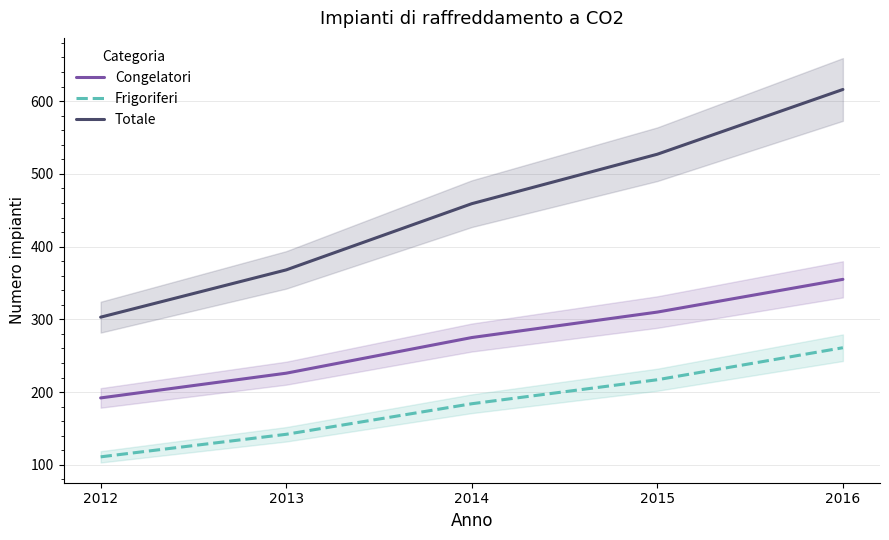

At which category is the sum across all series the highest?

2016